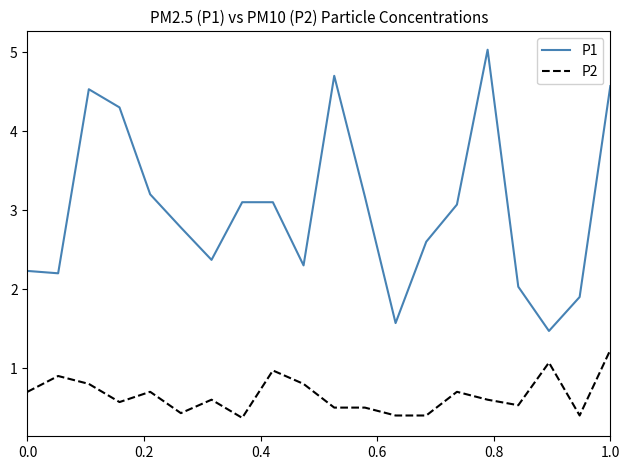

List the series in order of their overall mean, lowest first.

P2, P1